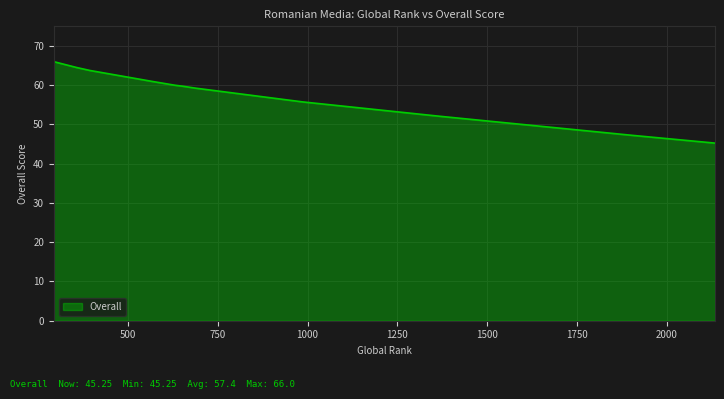

At which category does the chart reach its peak across all series?

293